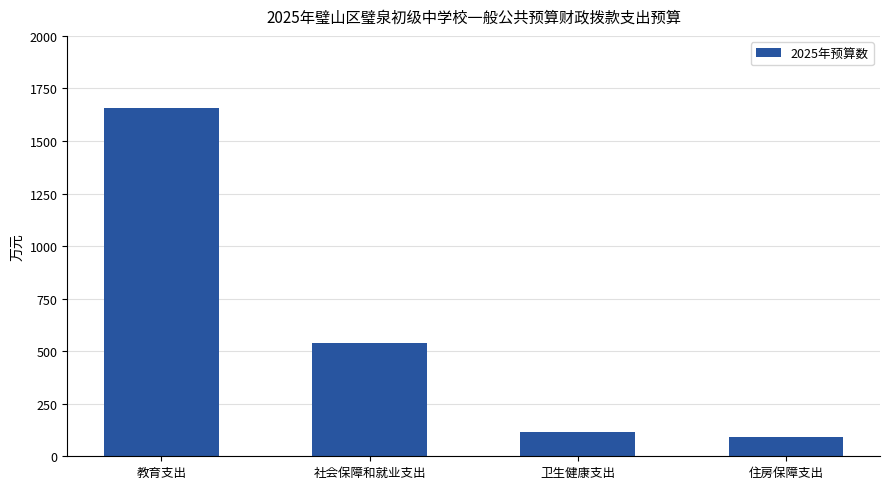

Reading left to right, what are all the values shown in this chart?

1657.0	539.7	115.7	90.2